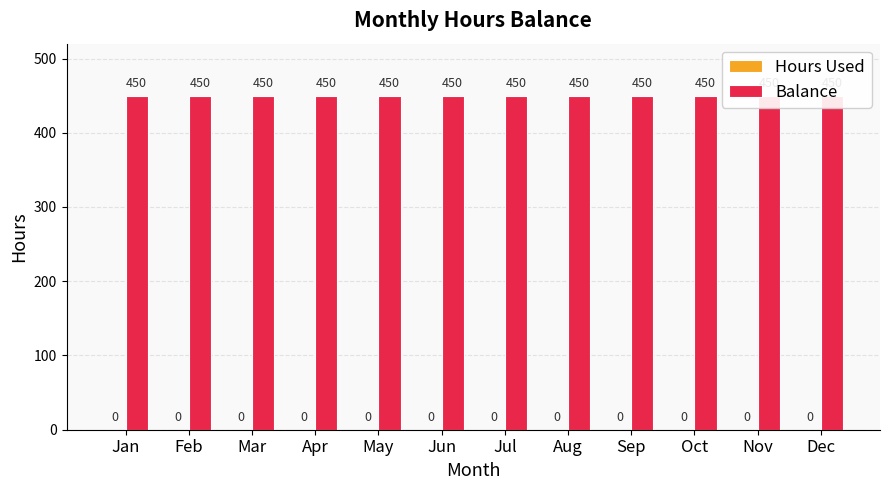

Is the value of Hours Used at May greater than the value of Balance at May?

No